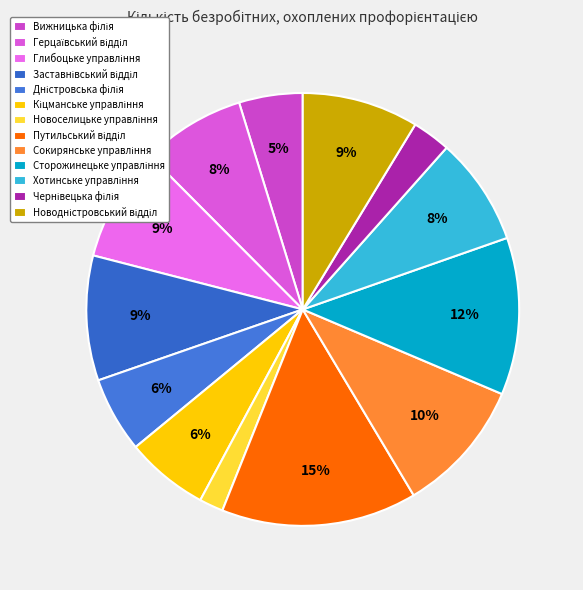

To the nearest percent, what percentage of the pie is Сторожинецьке управління?

12%